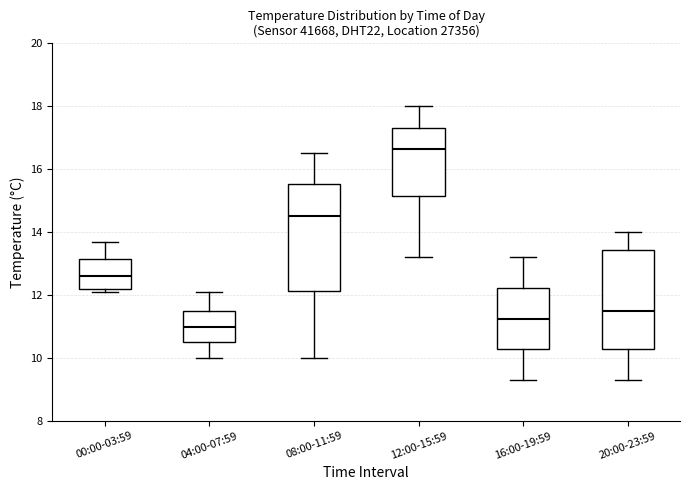

Where does the upper whisker of the box for 16:00-19:59 end on the y-axis? The values are not printed on the chart, so give them approximately, as read against the axis.

13.2